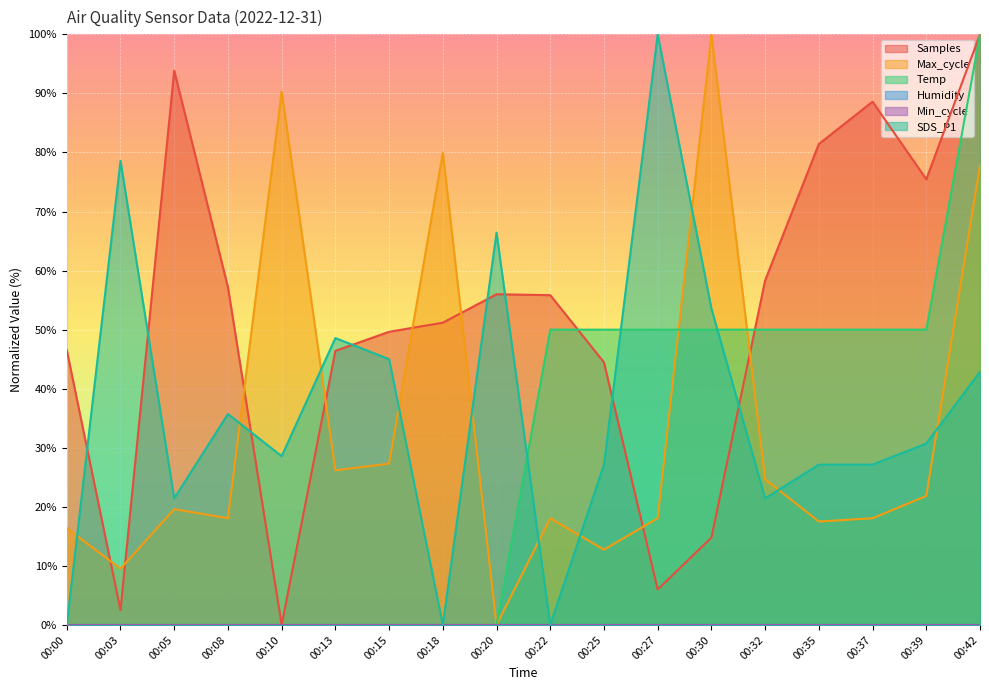

Which series has the largest total across all categories?

Samples